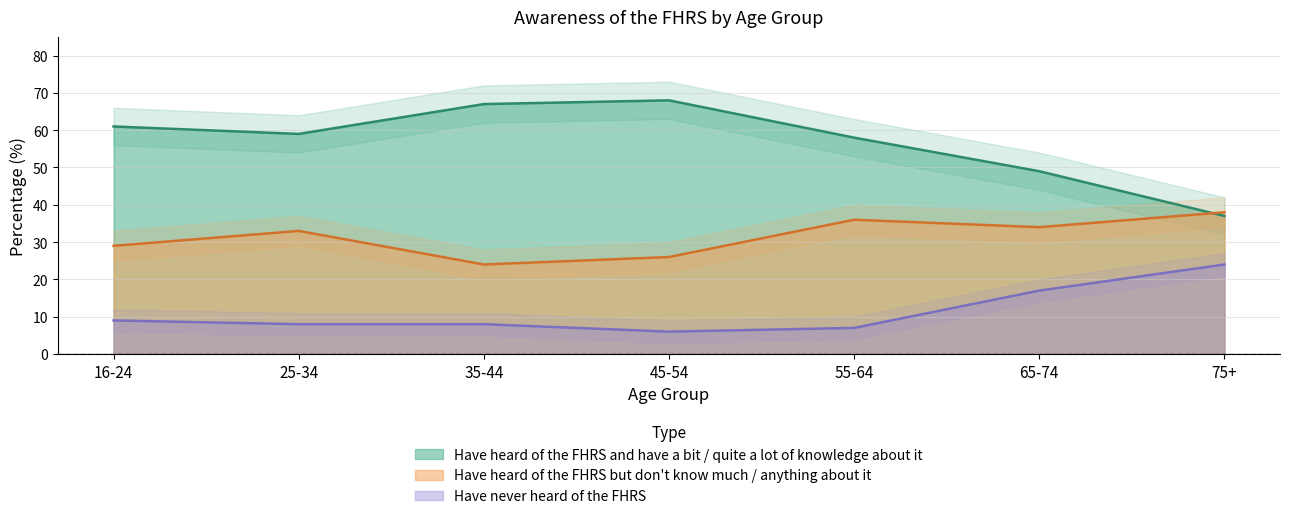

Rank the series by their average value, from lowest to highest.

Have never heard of the FHRS, Have heard of the FHRS but don't know much / anything about it, Have heard of the FHRS and have a bit / quite a lot of knowledge about it